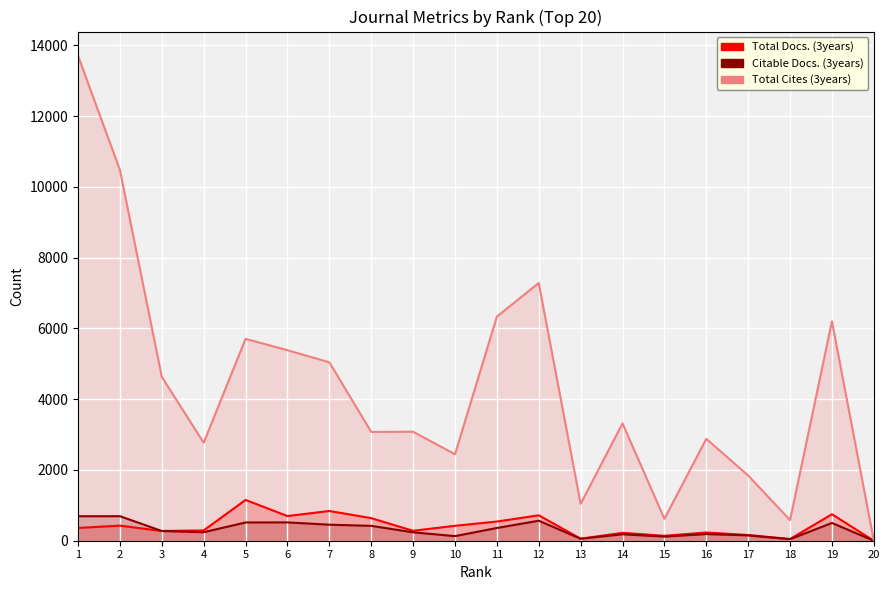

What is the value of the Total Docs. (3years) point at the 5th from the left?

1153